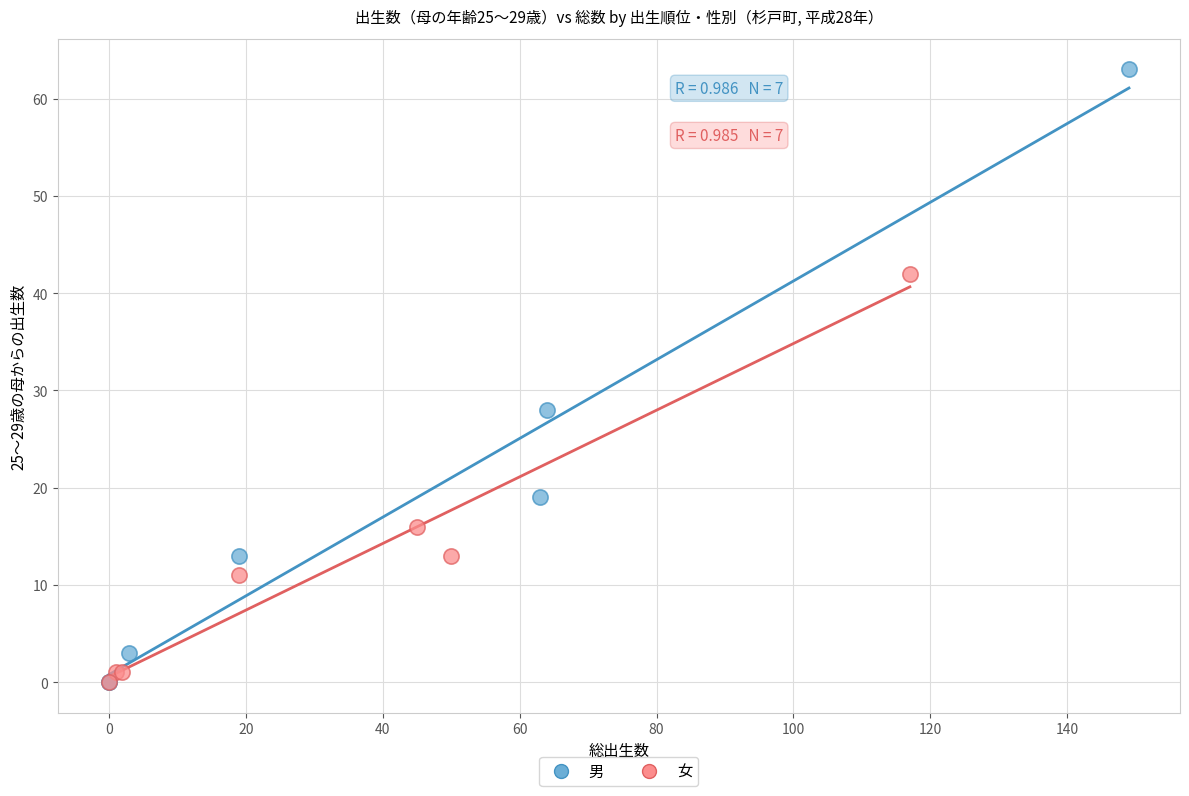

Which series reaches the maximum Y coordinate?

男